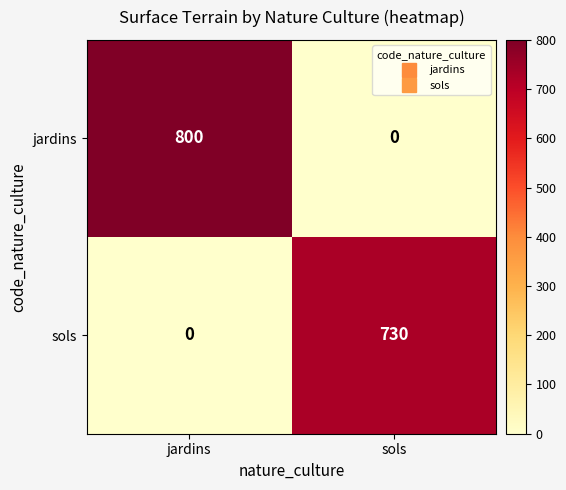

Reading right to left, transcribe all the data shown in this chart.

jardins: sols=0	jardins=800
sols: sols=730	jardins=0